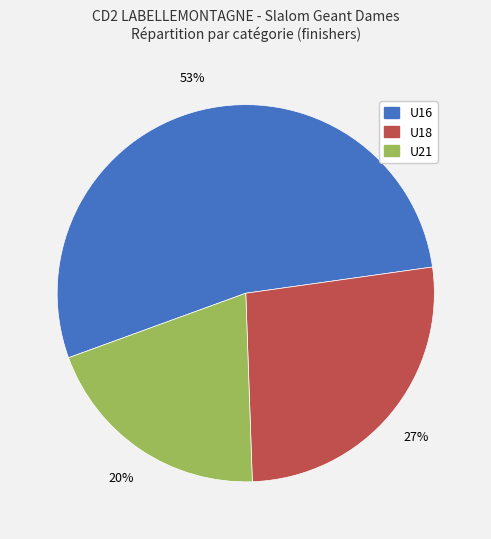

The U18 slice represents 40% of the pie. True or false?

False